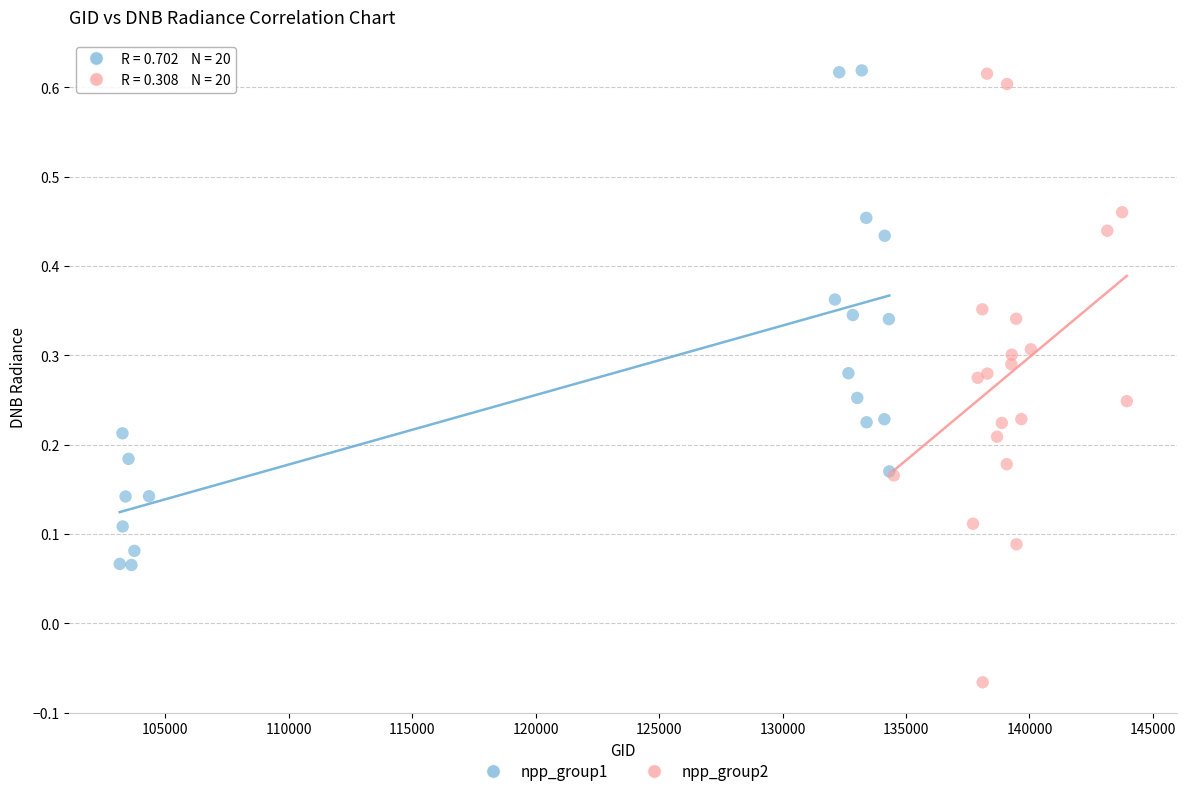

Which series has the widest spread of Y values?

npp_group2